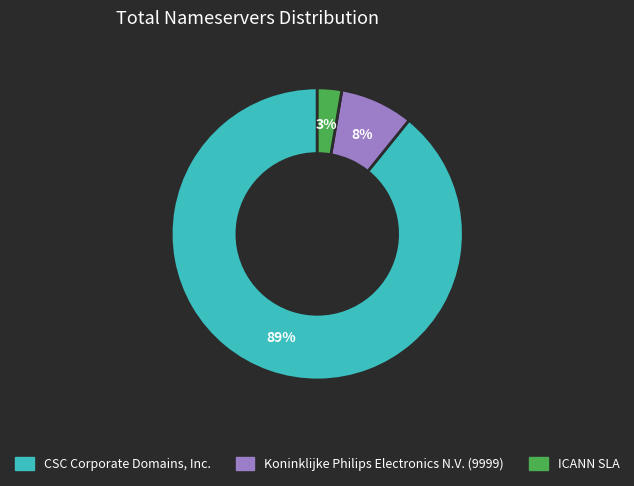

Between CSC Corporate Domains, Inc. and Koninklijke Philips Electronics N.V. (9999), which is larger?

CSC Corporate Domains, Inc.